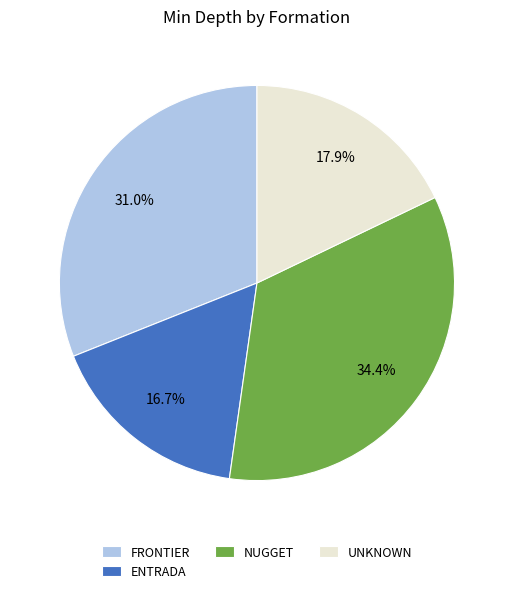

The ENTRADA slice represents 27% of the pie. True or false?

False